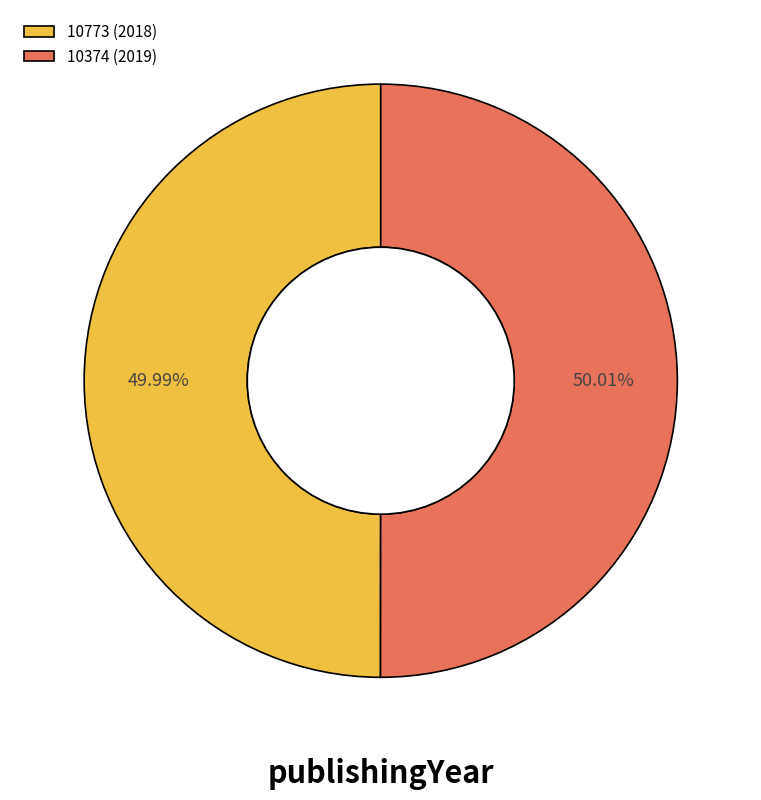

Is there a majority slice in this chart?

Yes